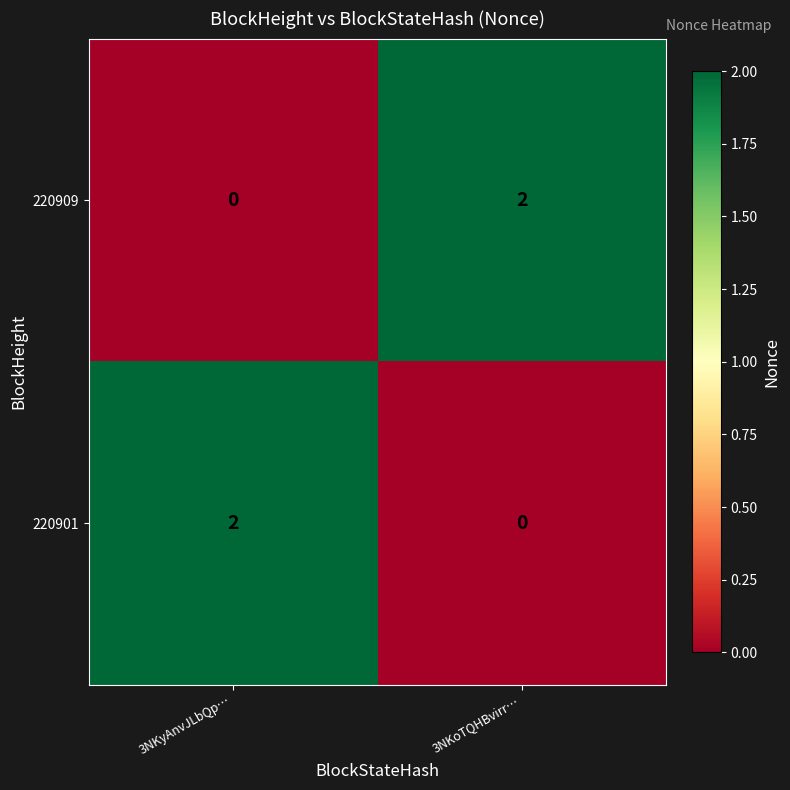

The 220909 series shows -1 at 3NKyAnvJLbQp…. True or false?

False